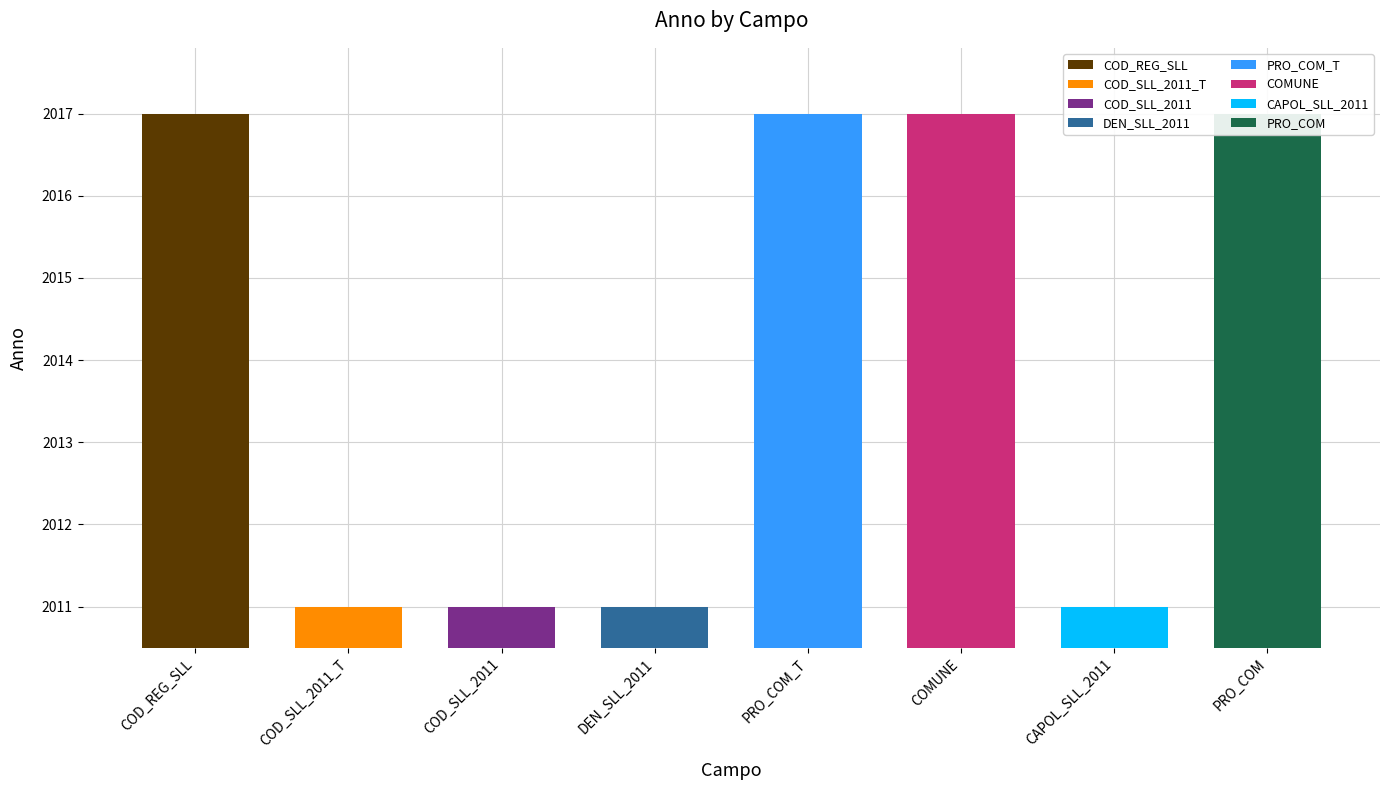

What is the approximate value at PRO_COM?

2017